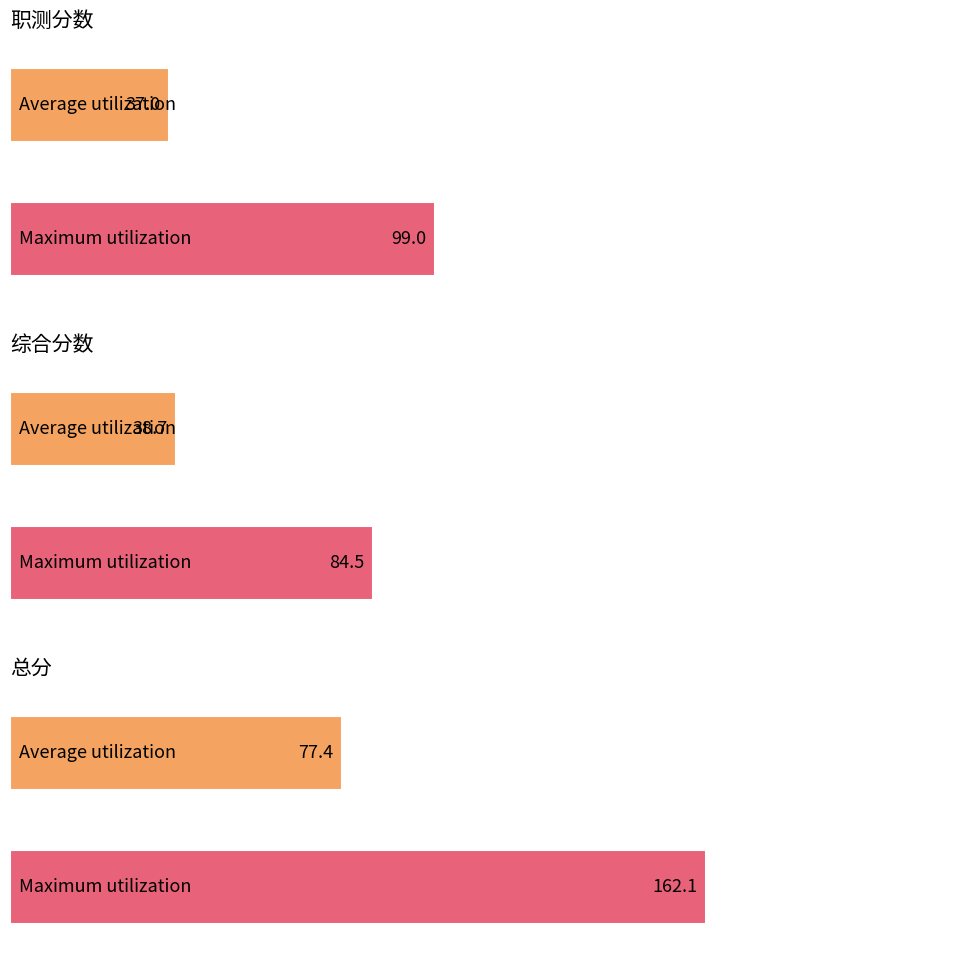

Rank the series by their maximum value, from lowest to highest.

综合分数, 职测分数, 总分